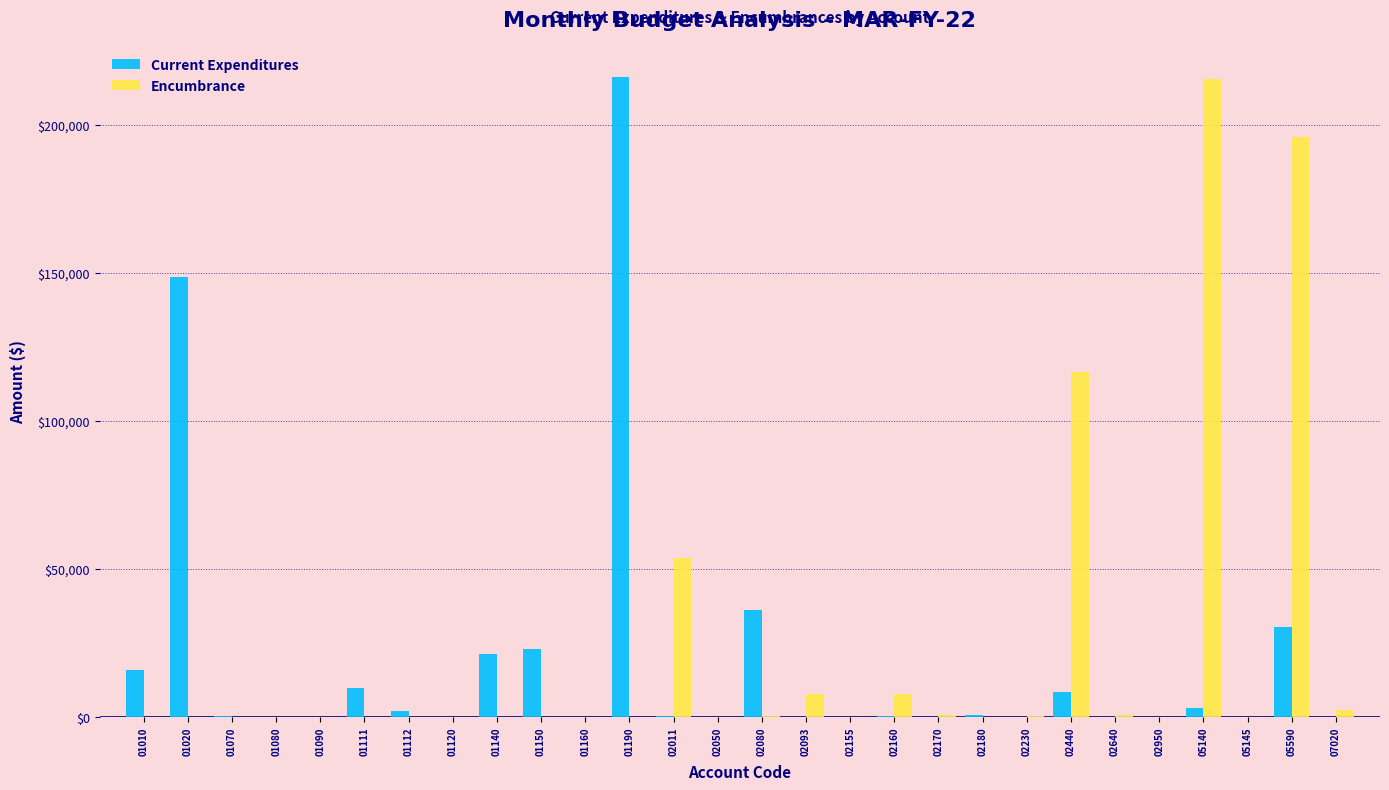

Which series changed the most between 01020 and 01150?

Current Expenditures